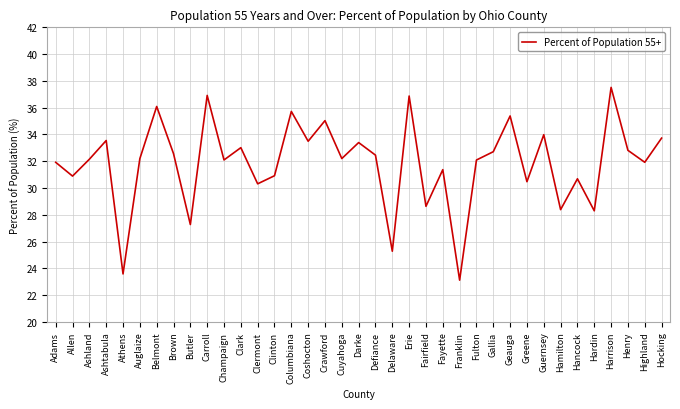

Does the chart have visible grid lines?

Yes